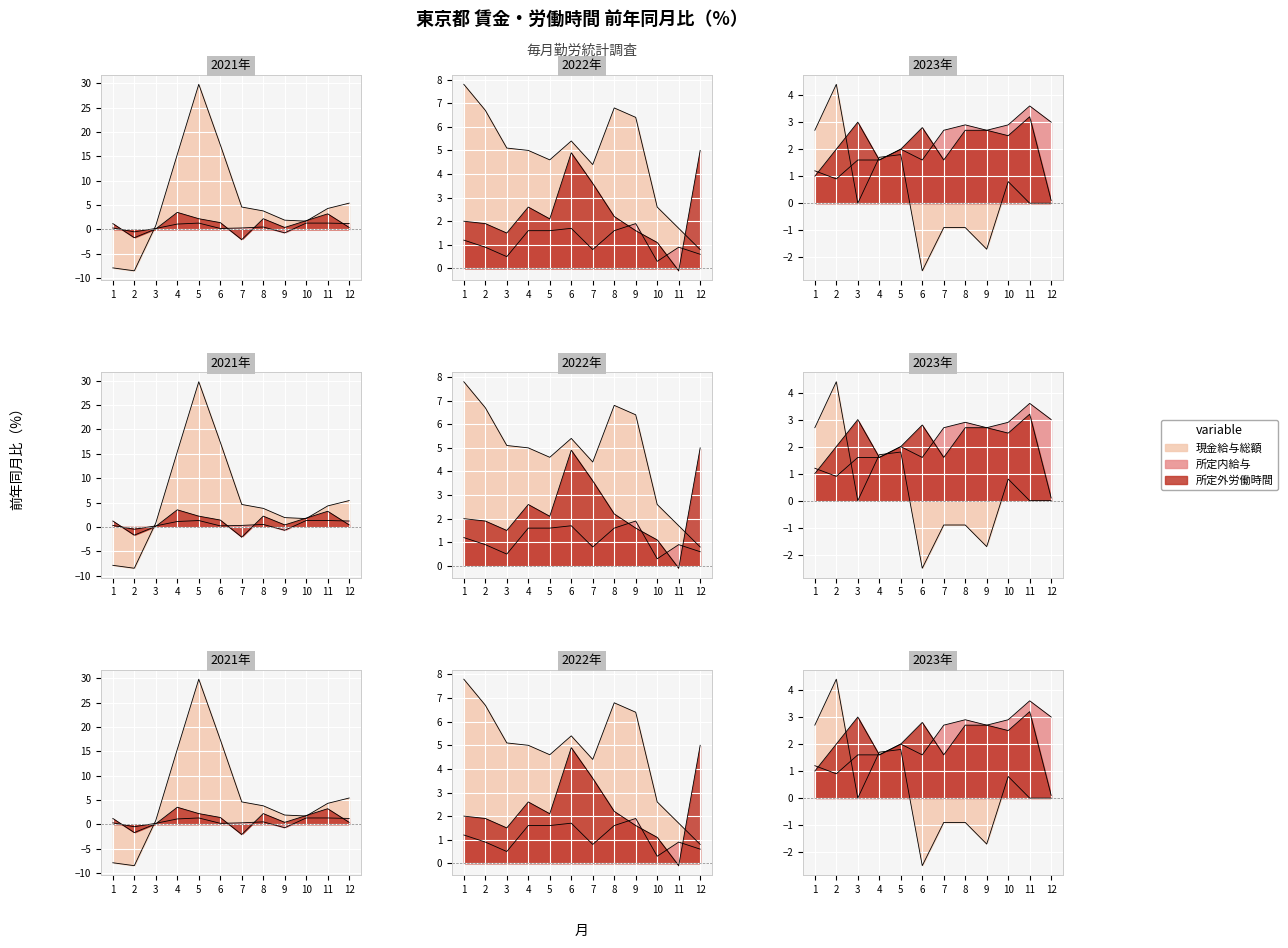

At how many categories does at least one series exceed 28?

1